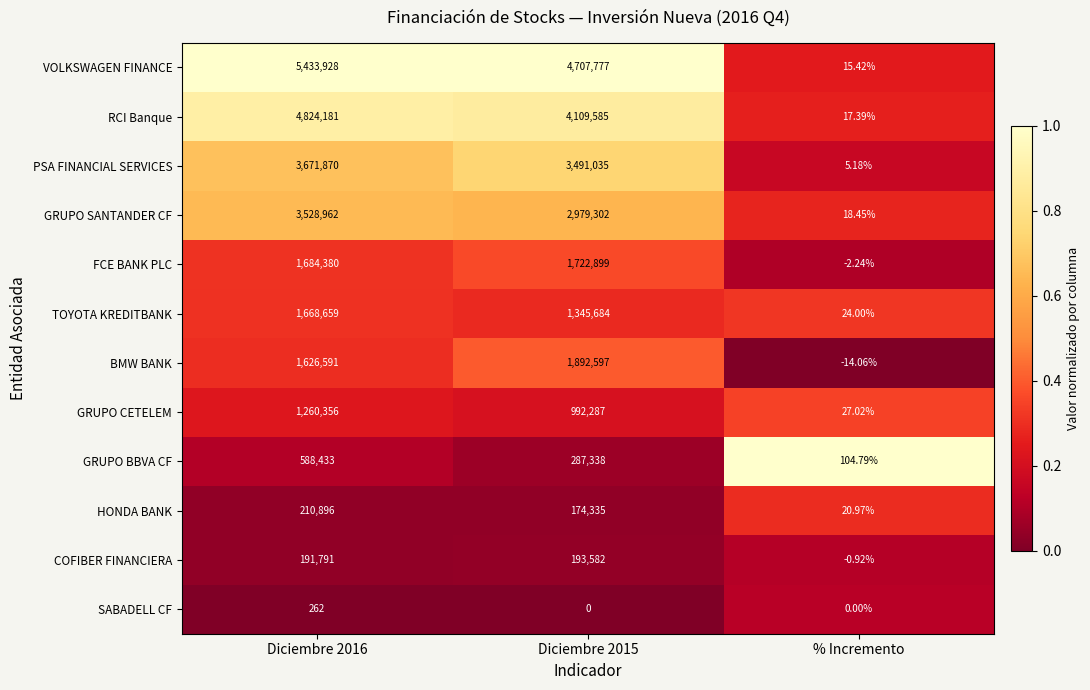

Which series has the largest total across all categories?

VOLKSWAGEN FINANCE